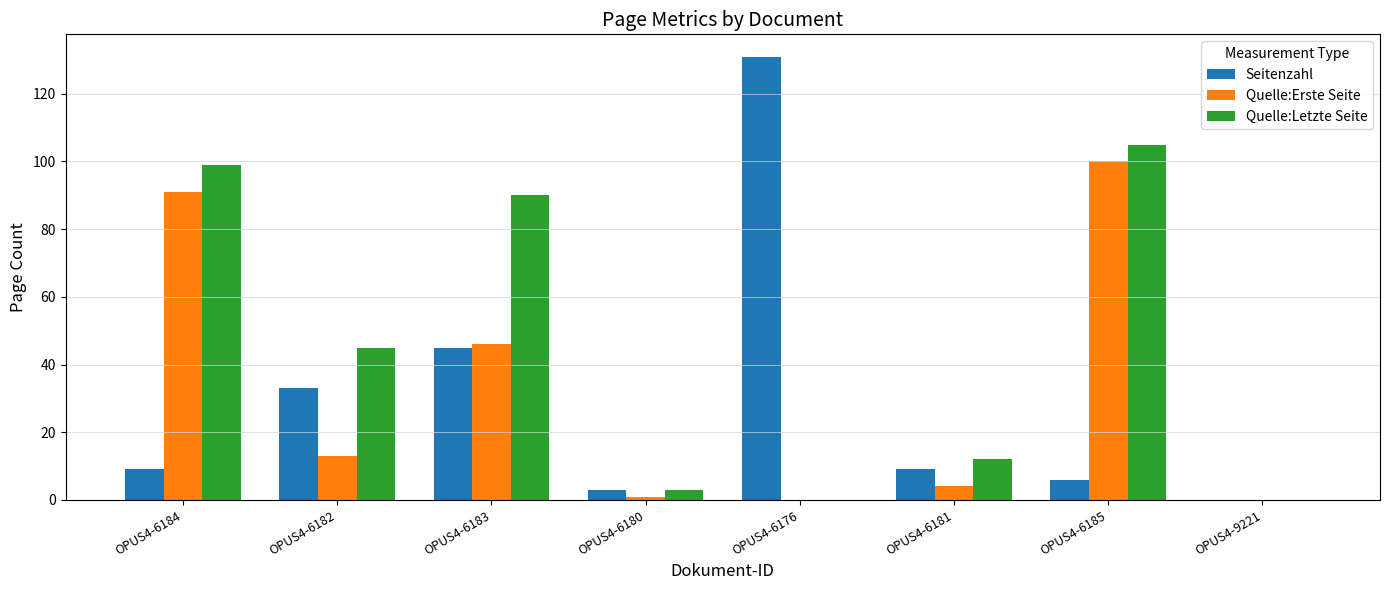

At which category is the sum across all series the highest?

OPUS4-6185